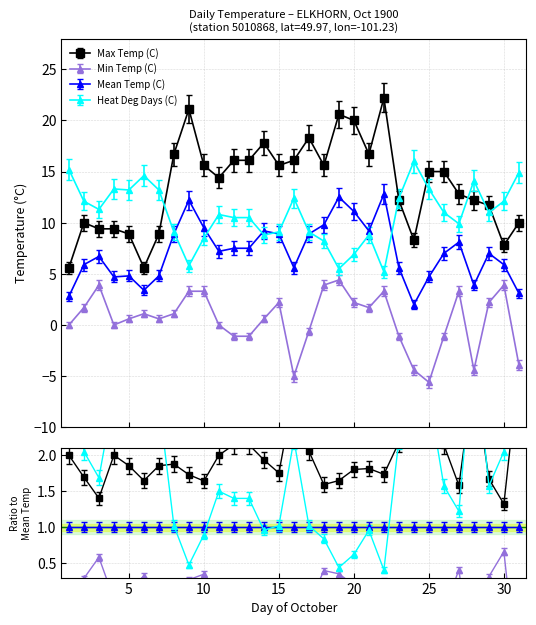

True or false: Mean Temp (C) and Heat Deg Days (C) intersect in this chart.

False